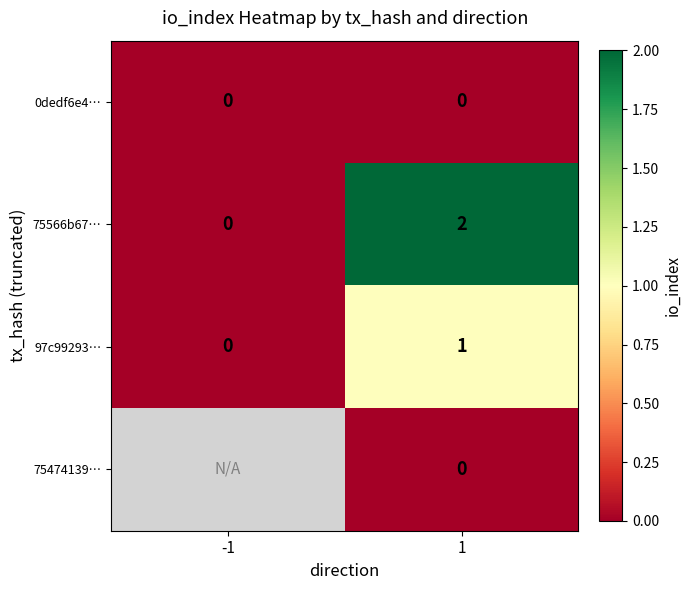

The value of 97c99293… at 1 is 1. True or false?

True